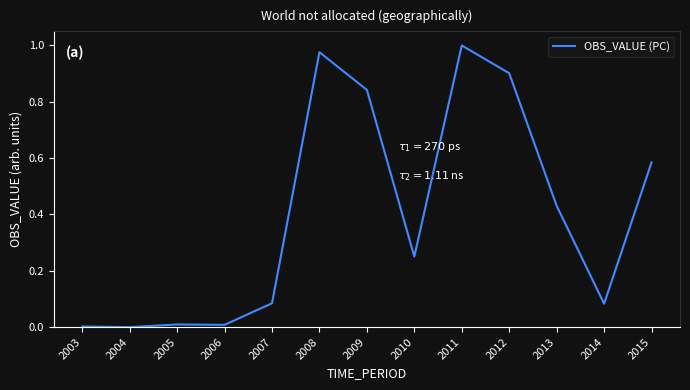

At which category does the chart reach its peak across all series?

2011